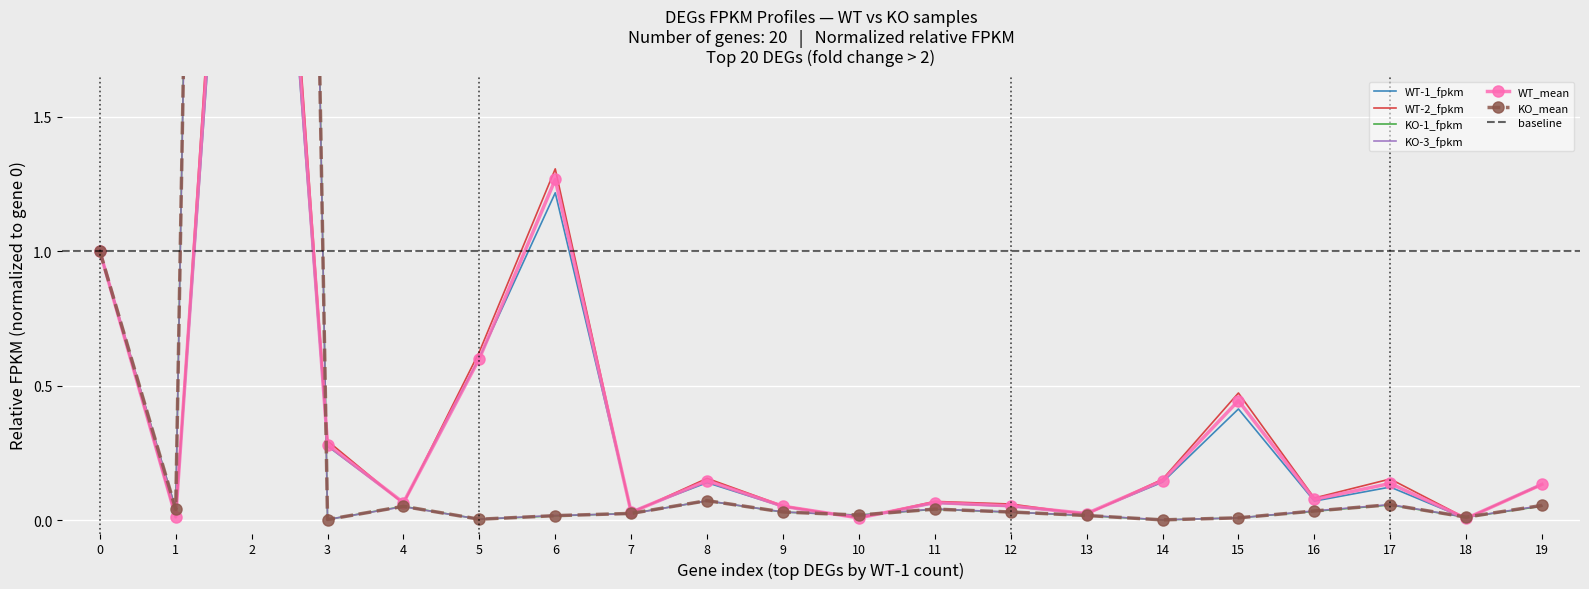

True or false: WT_mean and KO-3_fpkm intersect in this chart.

True